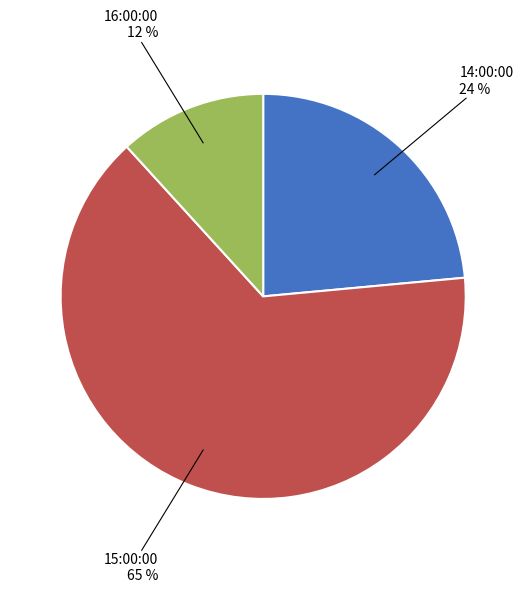

Is the sum of 15:00:00 and 14:00:00 greater than half?

Yes